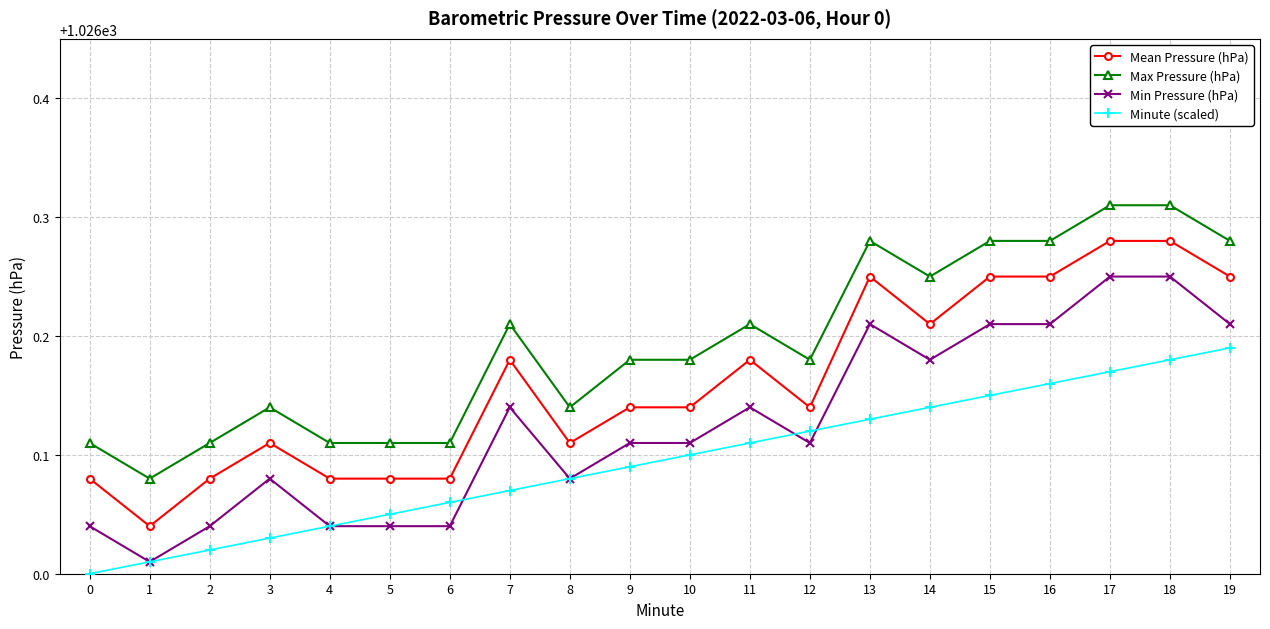

How many lines are shown in the chart?

4